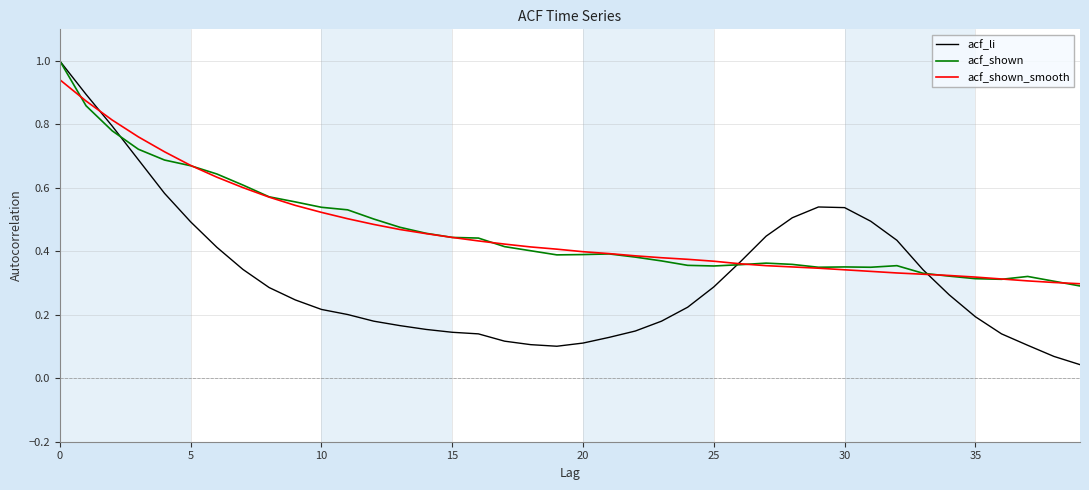

What is the greatest value displayed?

1.0